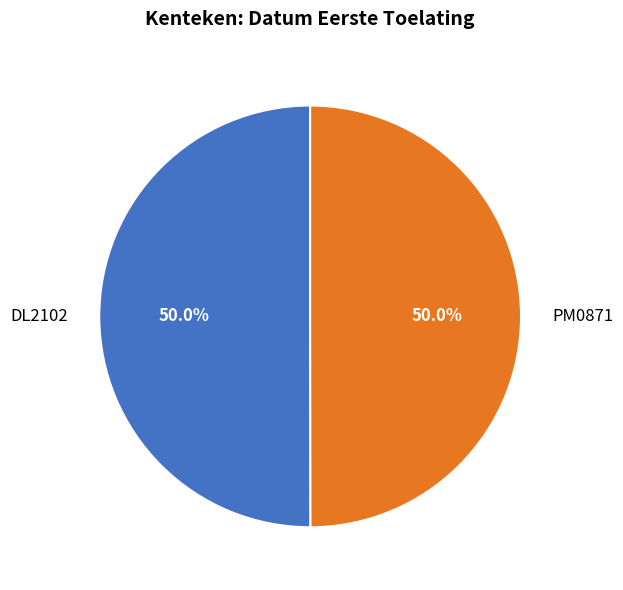

What is the ratio of the value at DL2102 to the value at PM0871?

1.0